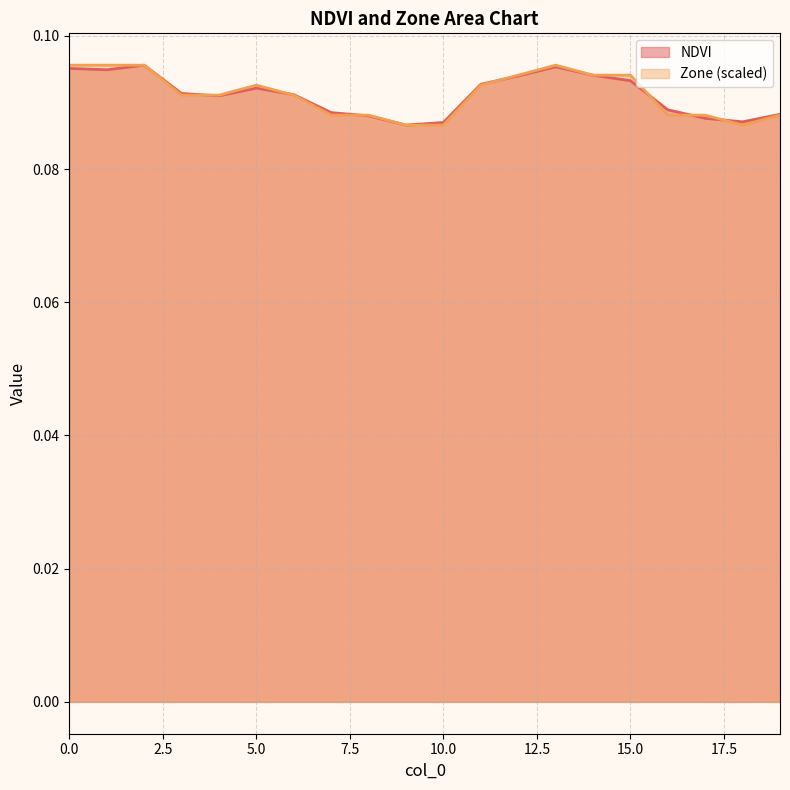

What is the total value across all series at 7?

0.2